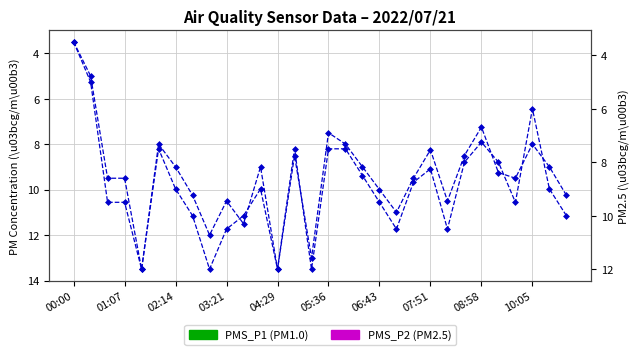

What is the sum of all PMS_P2 values?

267.8